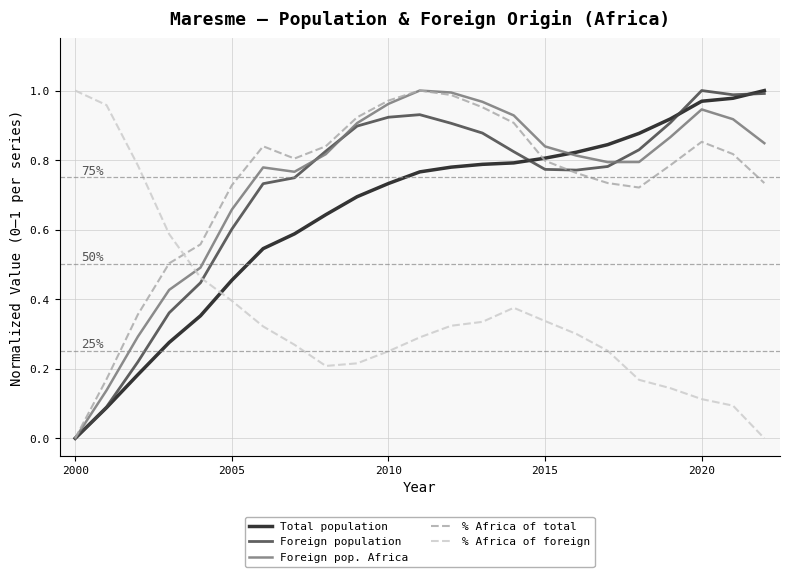

After their last crossing, which series has the higher values: % Africa of total or % Africa of foreign?

% Africa of total